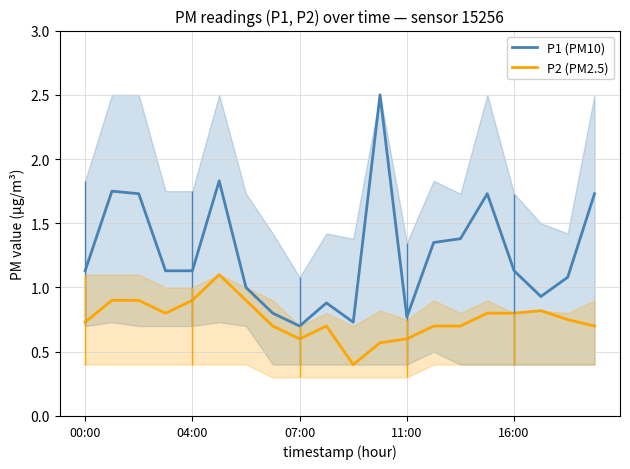

True or false: P2 (PM2.5) has a value of 0.5 at 04:00.

False